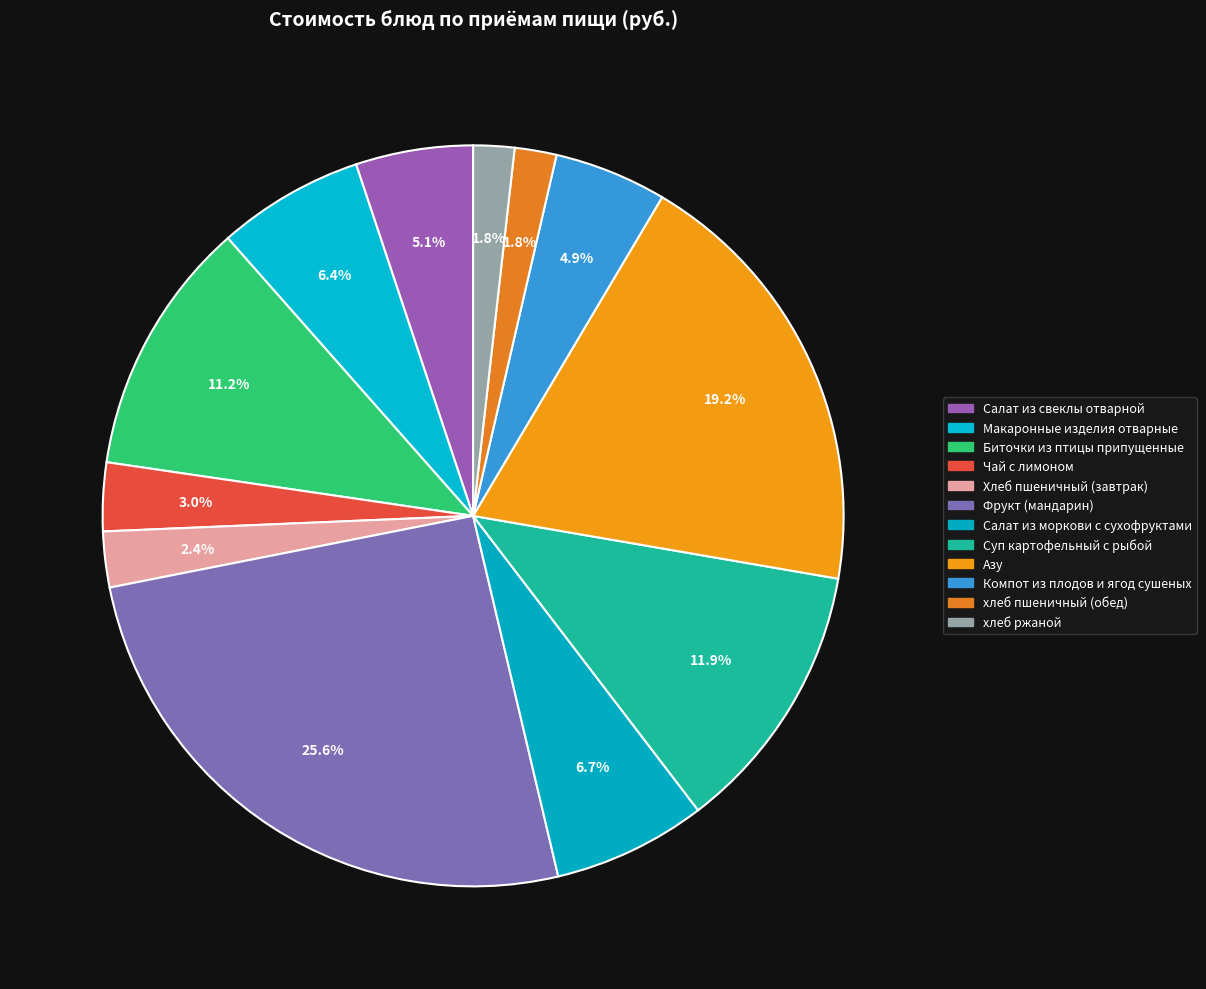

Count the number of slices in the pie.

12